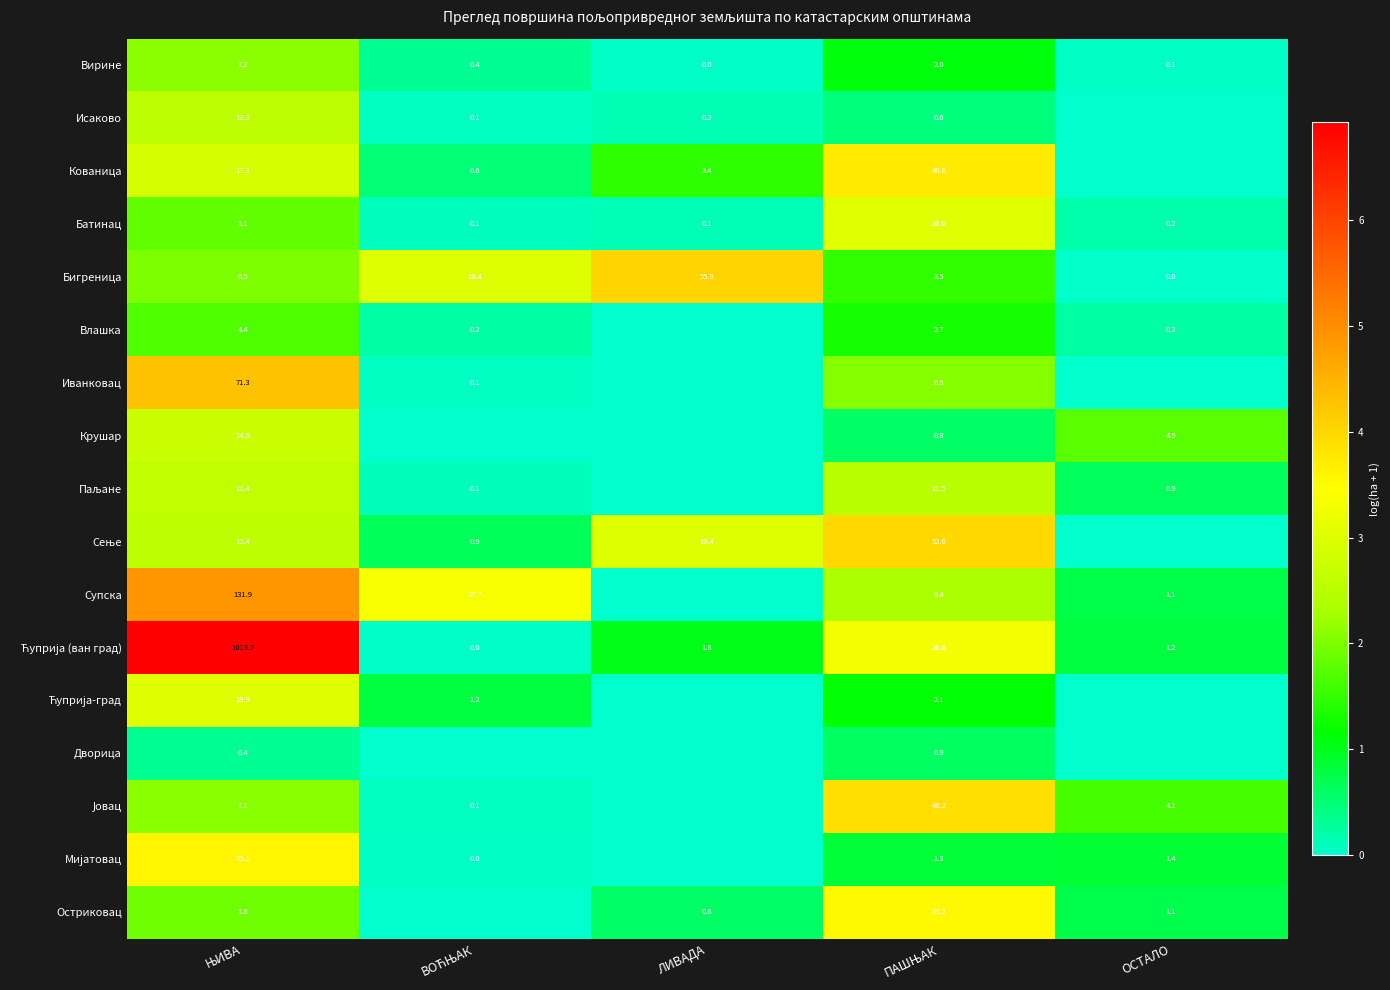

What is the average value of the Вирине series?

1.9